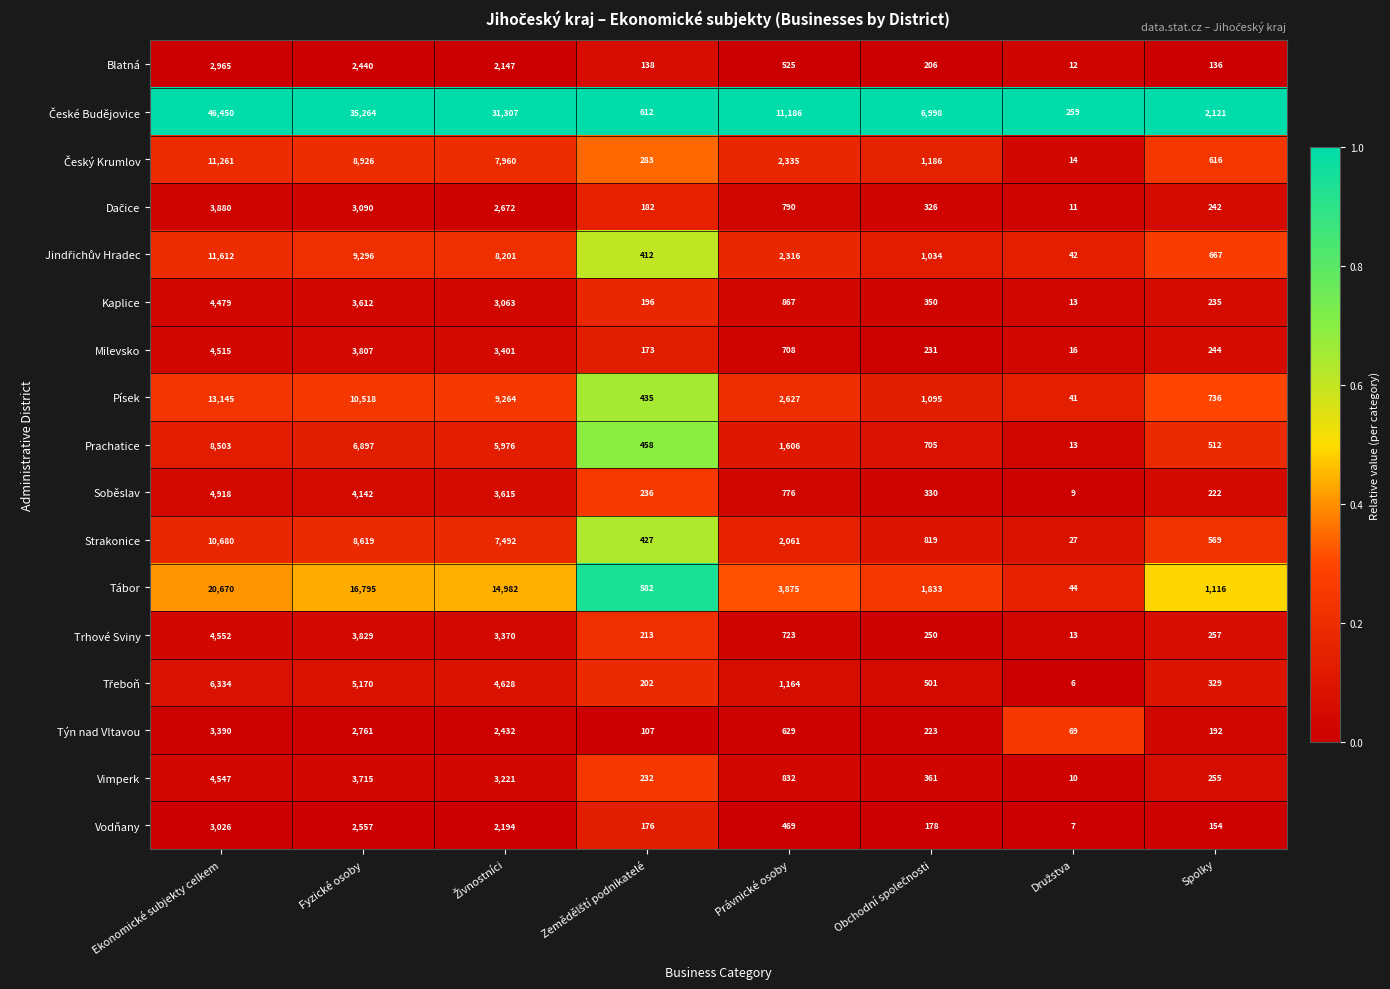

What is the difference between the second highest and second lowest values in the Tábor series?

16213